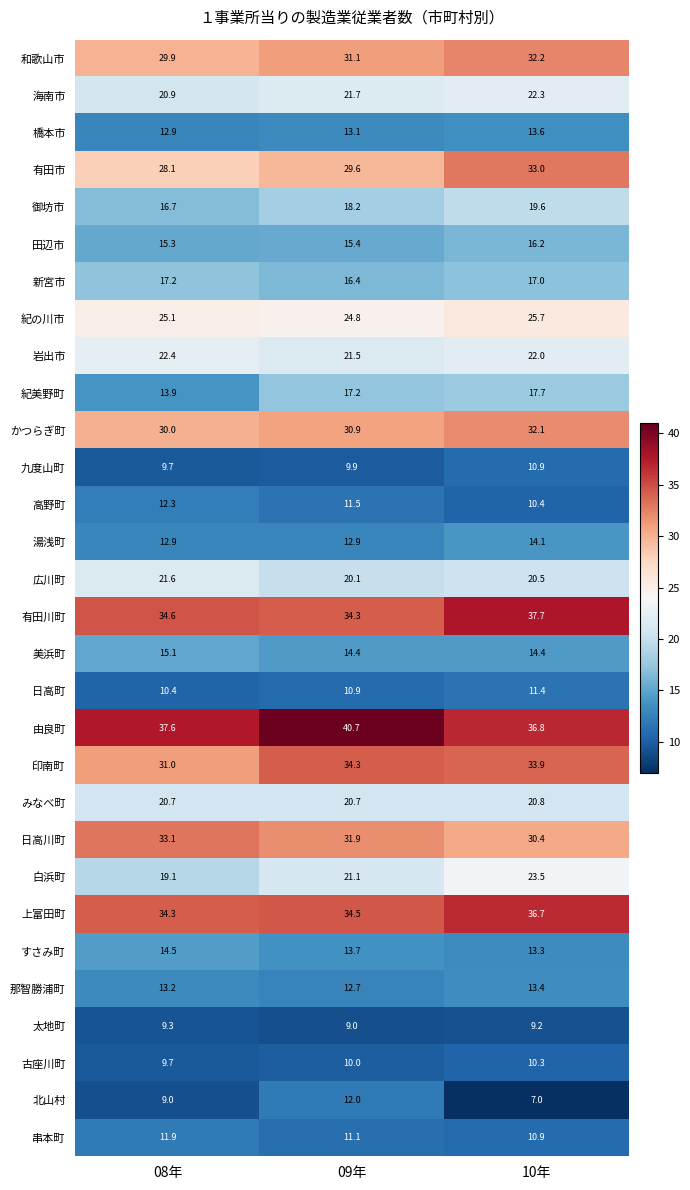

What value does the 串本町 series have at 09年?

11.1